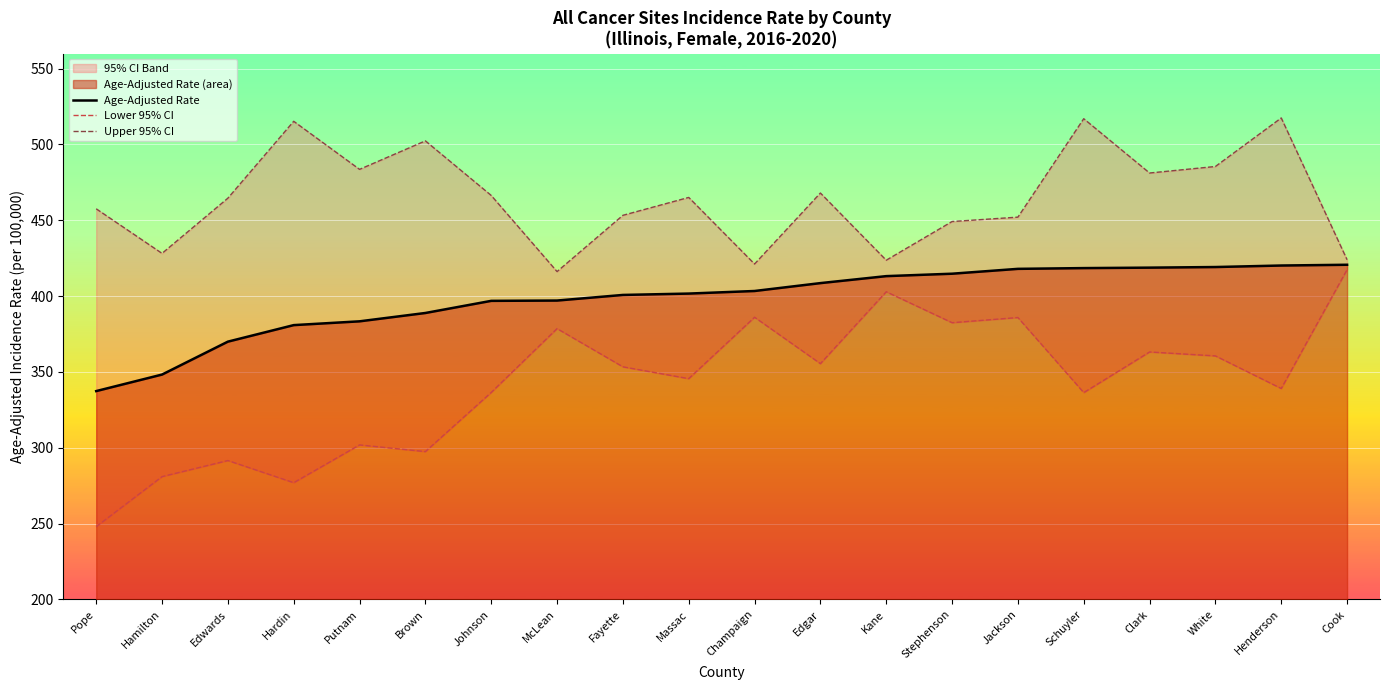

Where is Age-Adjusted Rate nearest to the value 379?

Hardin